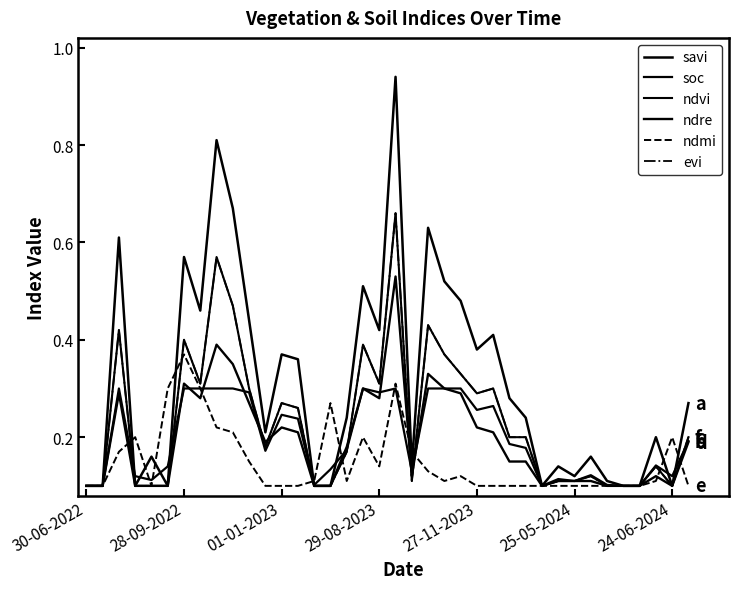

Is this an area chart (filled region under the line)?

No